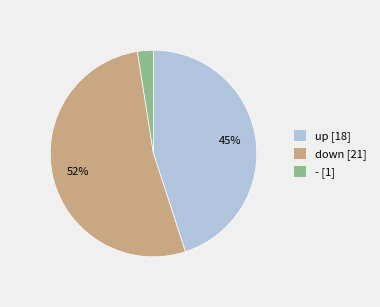

Which category has the smallest portion of the pie?

-